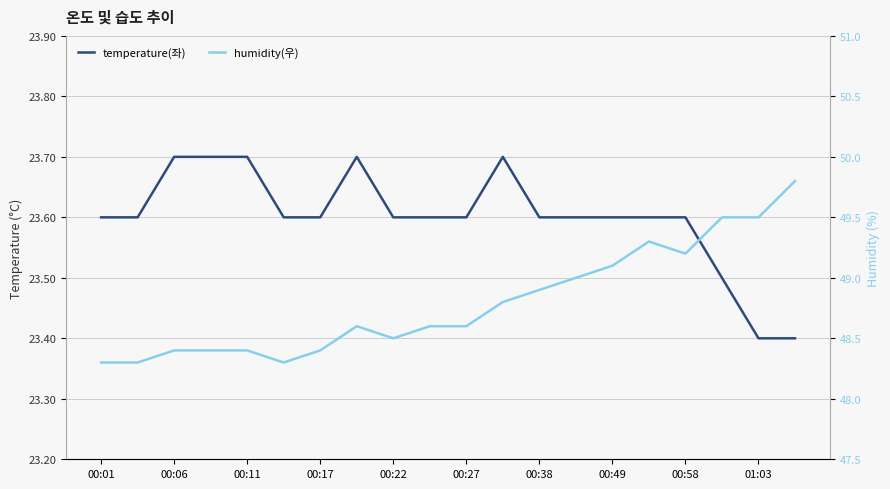

How many interior local valleys does the humidity series have?

3